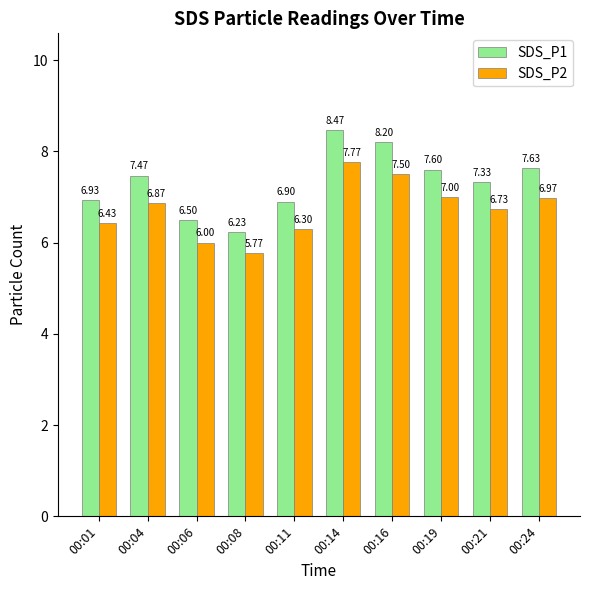

At which label is SDS_P1 closest to 7?

00:01